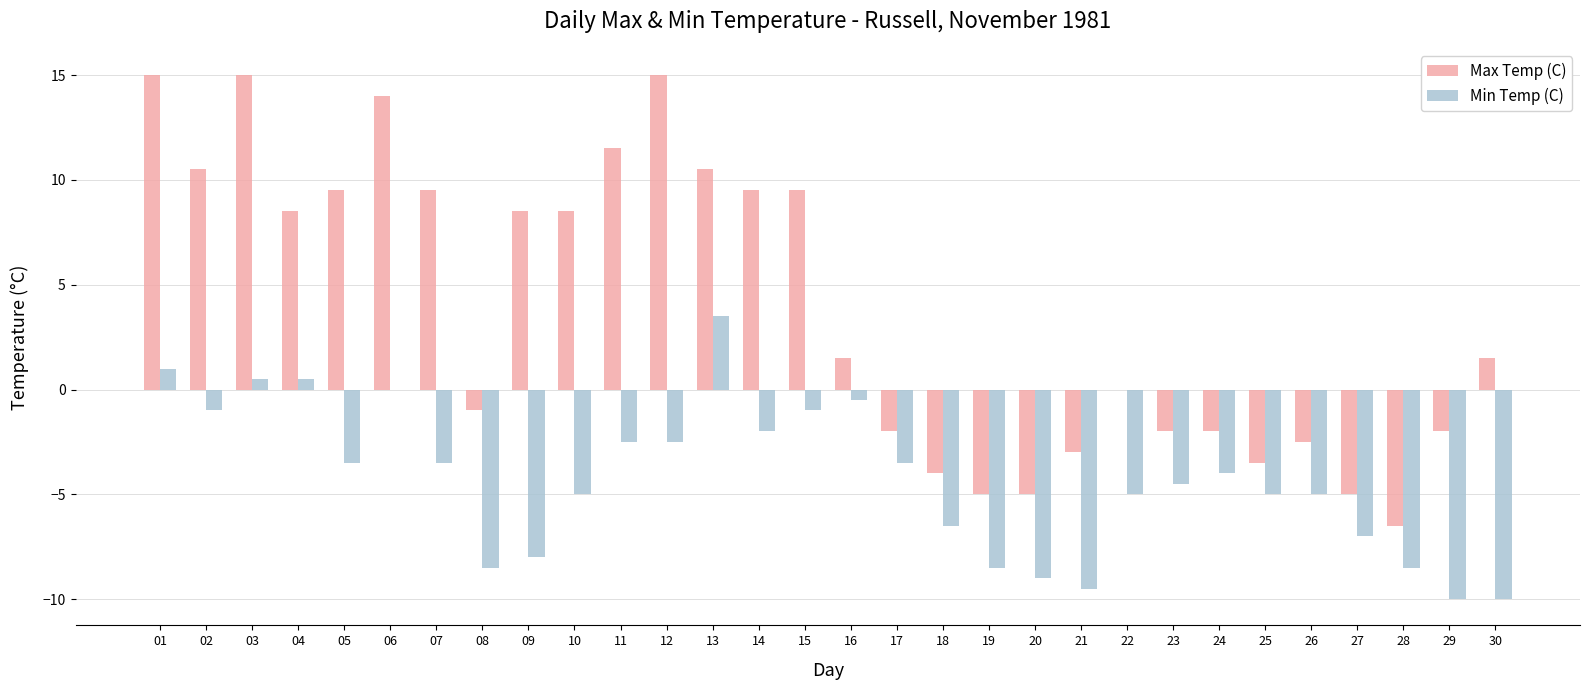

What is the highest value of the Max Temp (C) series?

15.0